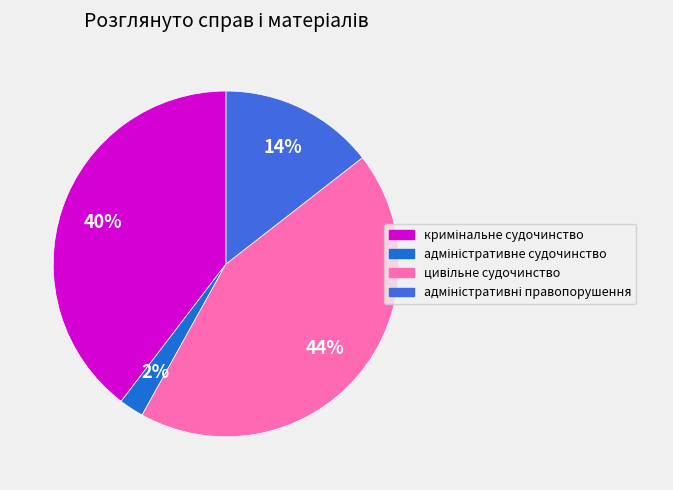

Is there a majority slice in this chart?

No